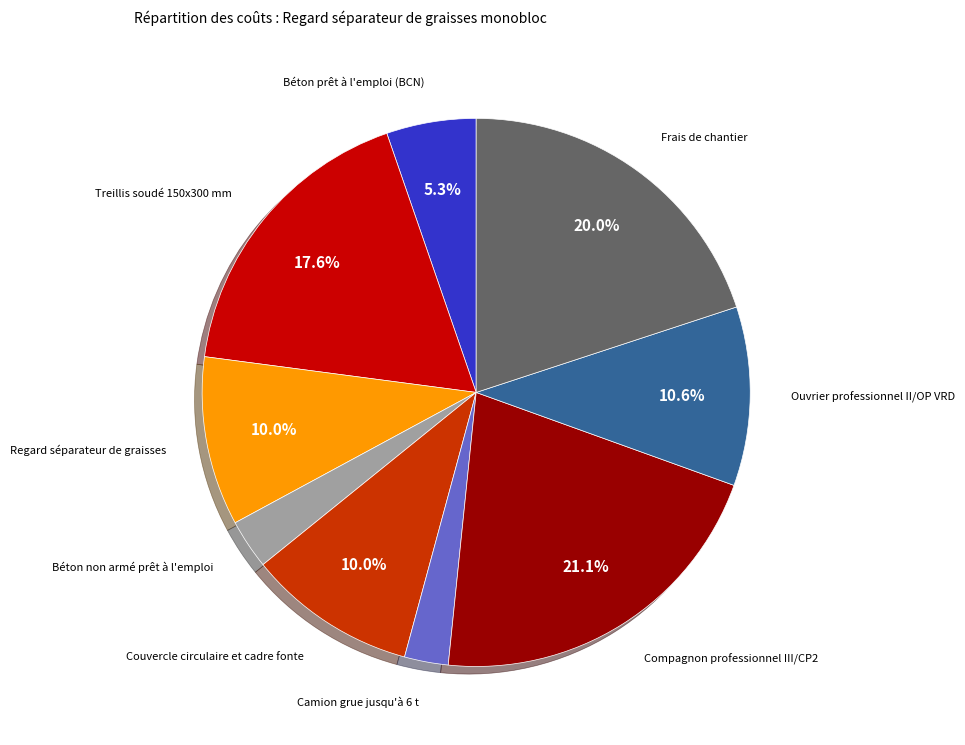

Is there a majority slice in this chart?

No